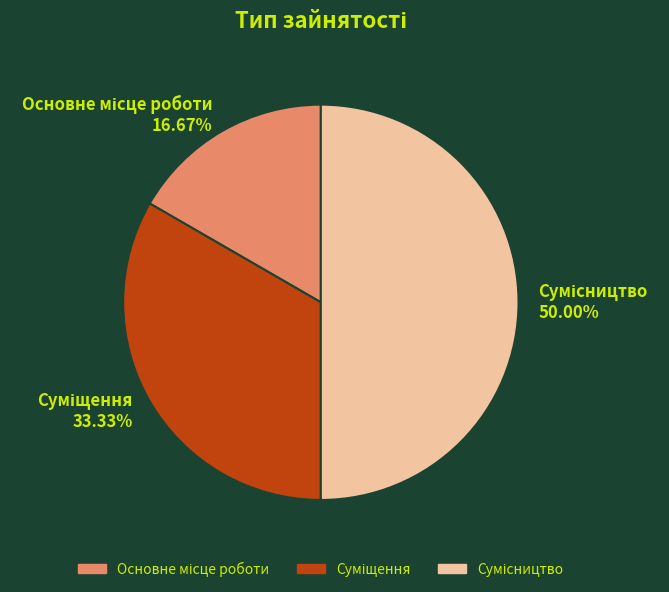

How many slices are in this pie chart?

3